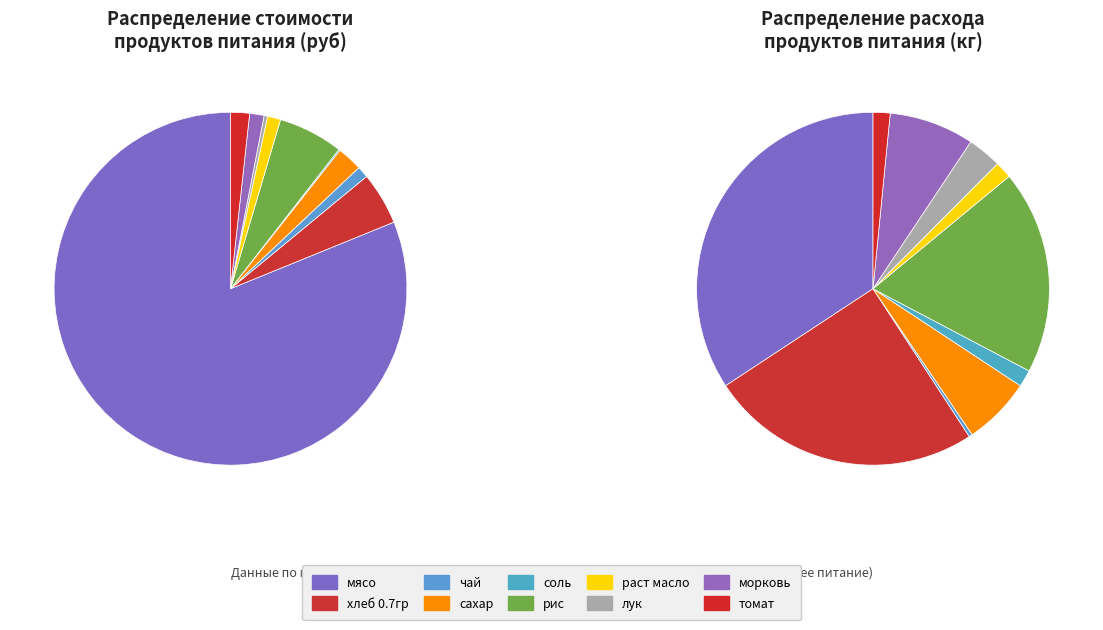

Is it true that сахар is 2% of the pie?

True